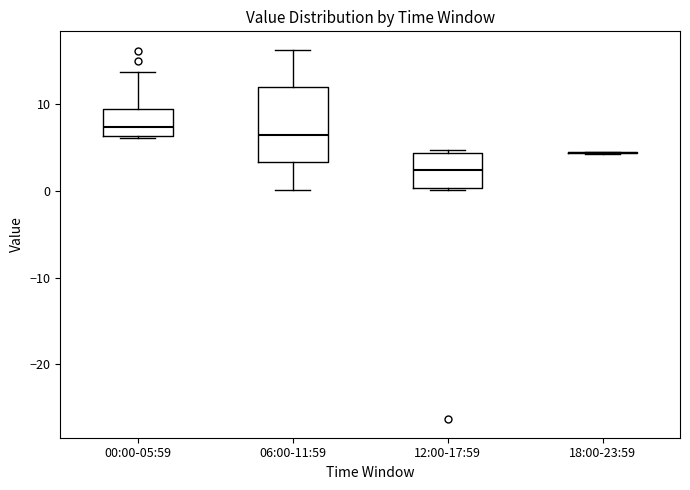

Reading left to right, transcribe this box plot: for each box, give where its median line is, the range the box spans, and where its two whiskers end, as read against the y-axis. The values are not printed on the chart, so give them approximately, as read against the axis.

00:00-05:59: median 7, box 6 to 9, whiskers 6 to 14
06:00-11:59: median 6, box 3 to 12, whiskers 0 to 16
12:00-17:59: median 2, box 0 to 4, whiskers 0 to 5
18:00-23:59: box collapsed to a line at 4, whiskers 4 to 5